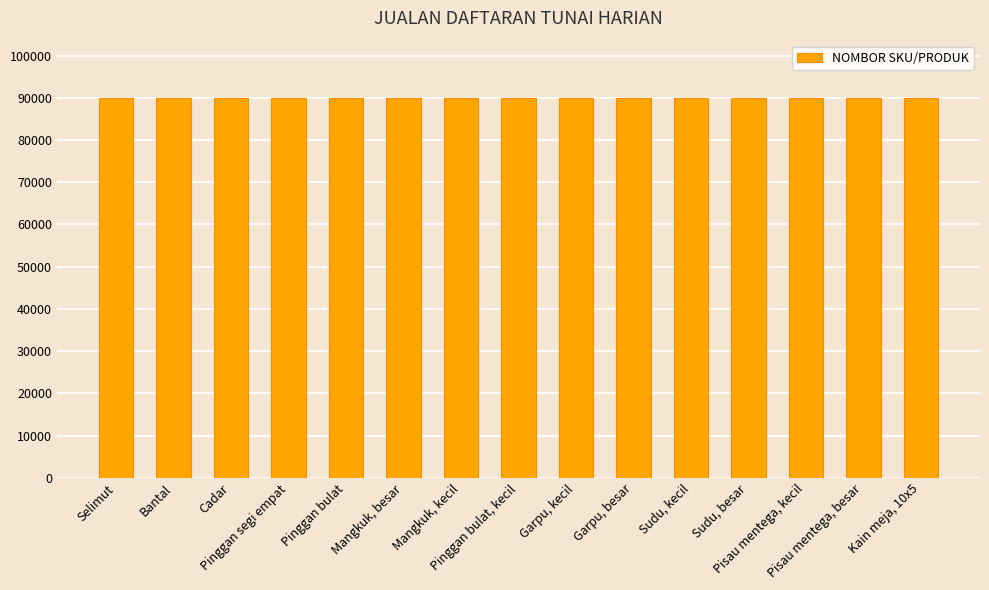

What position from the left is Pinggan bulat?

5